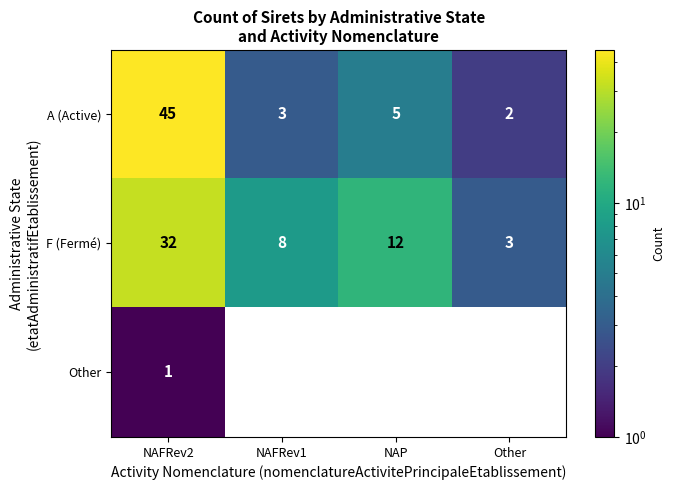

What is the difference between the highest and lowest values at NAFRev1?

8